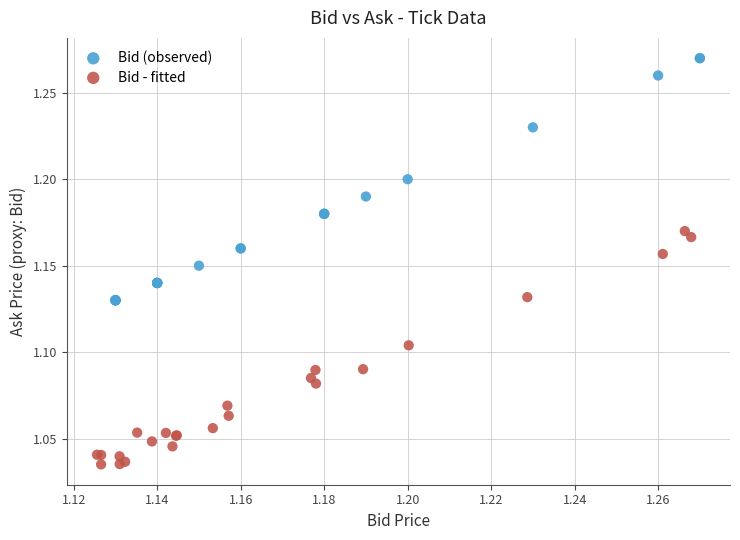

Which series reaches the maximum Y coordinate?

Bid (observed)